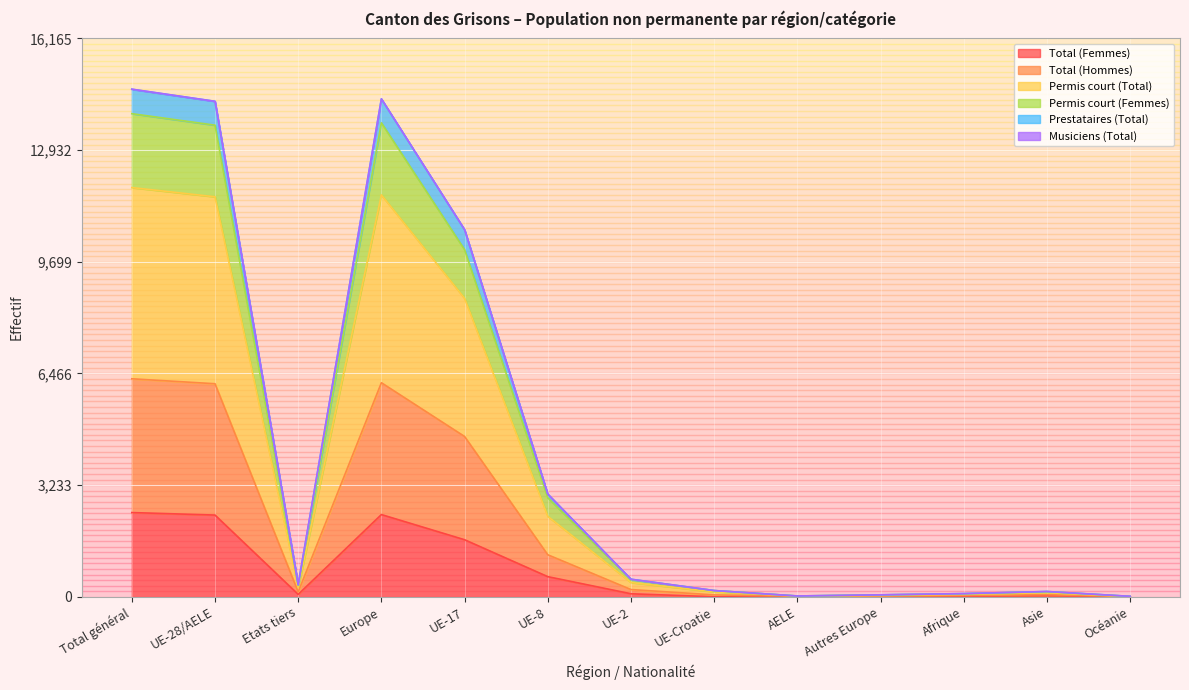

Does the chart display data point markers on the line(s)?

No